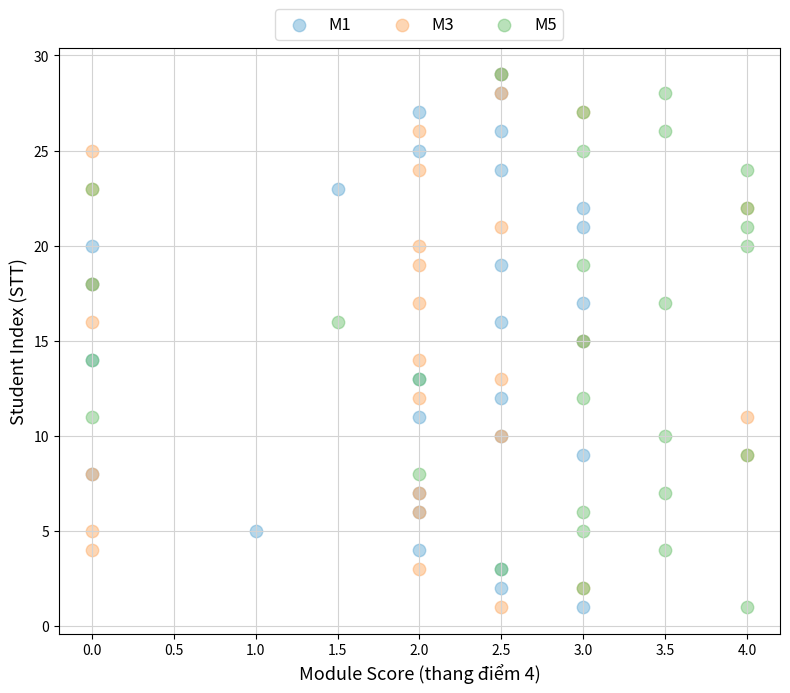

What are all the series names shown in the legend?

M1, M3, M5